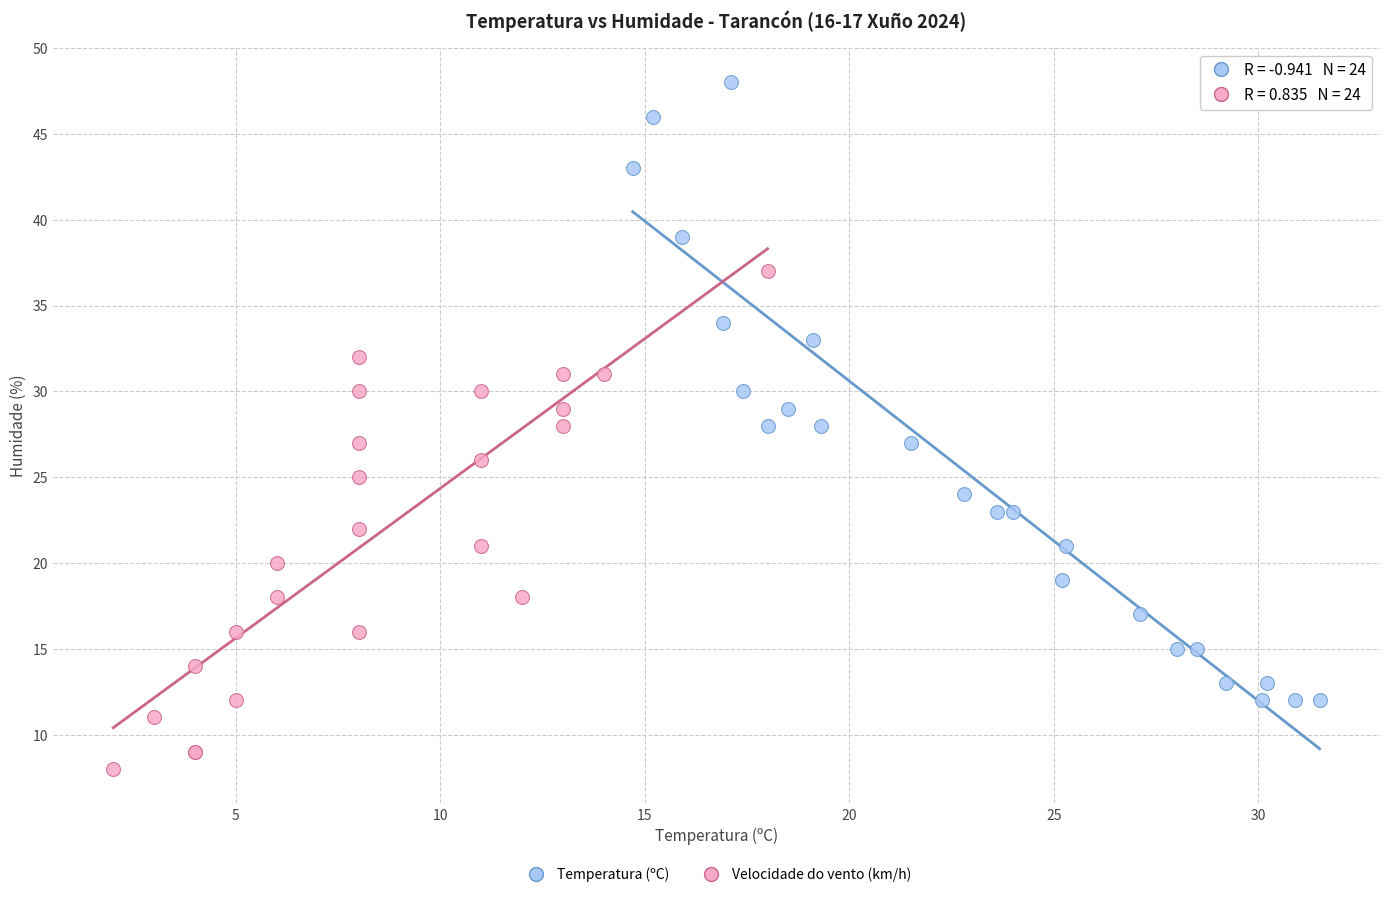

What are all the series names shown in the legend?

Temperatura (ºC), Velocidade do vento (km/h)